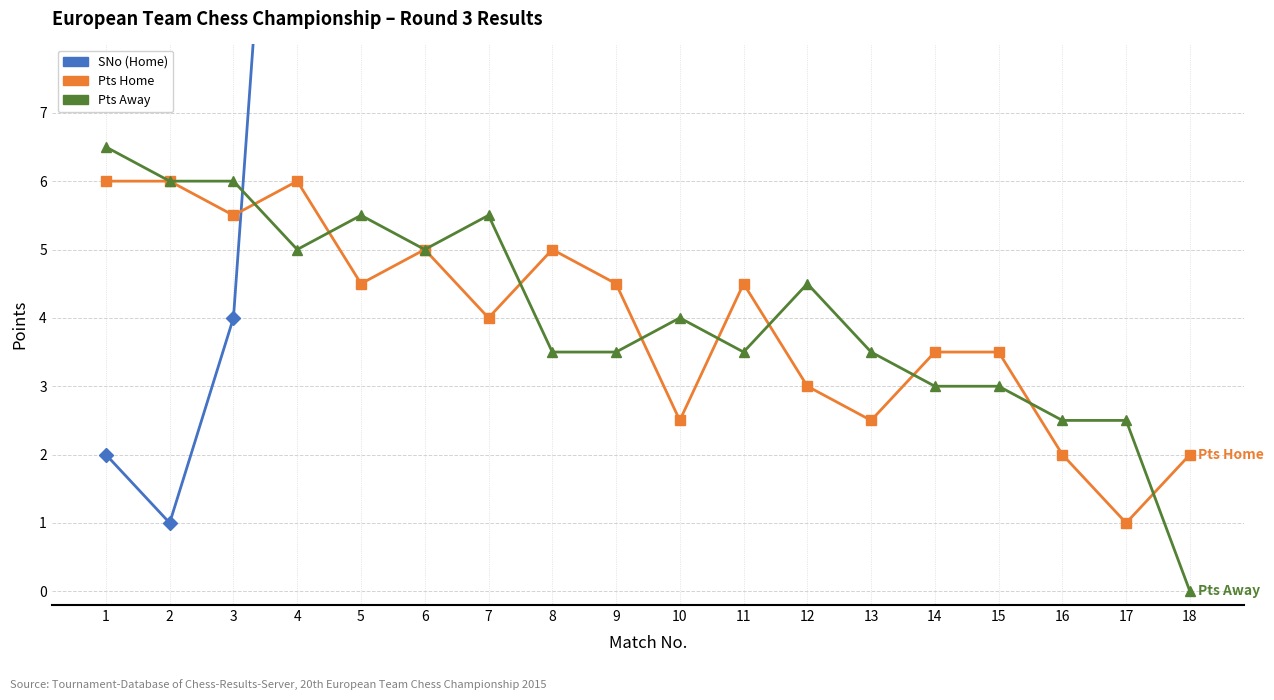

The Pts Away series shows 6.9 at 6. True or false?

False